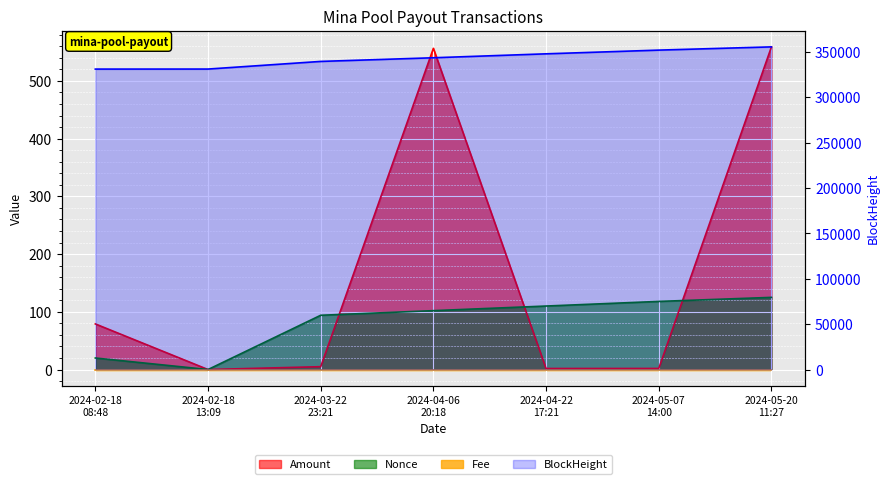

What is the lowest value of the BlockHeight series?

331140.0